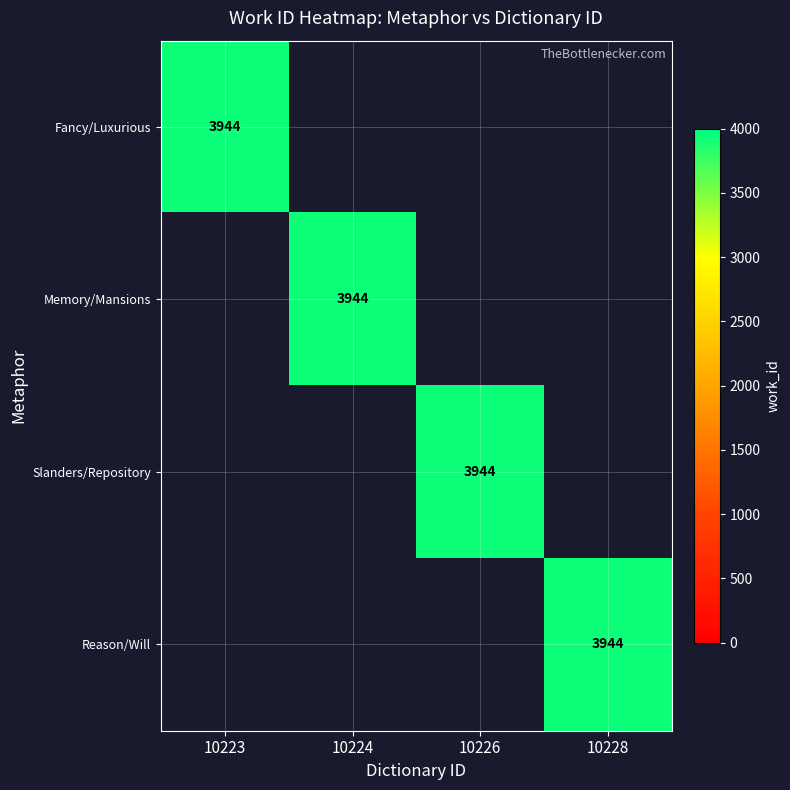

How many series are shown in this chart?

4